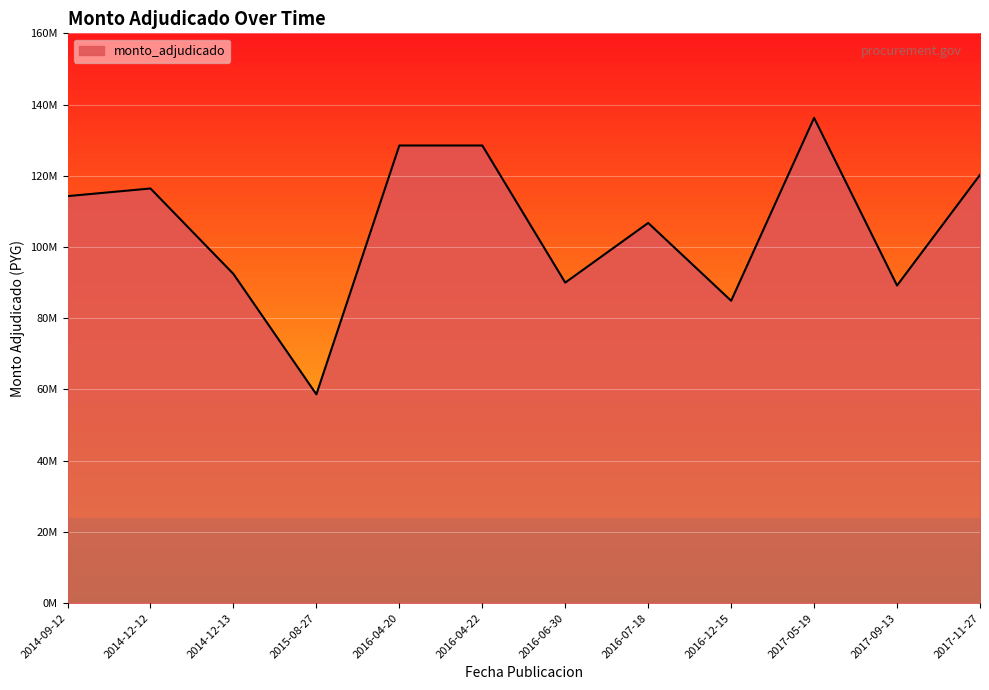

Is this an area chart (filled region under the line)?

Yes